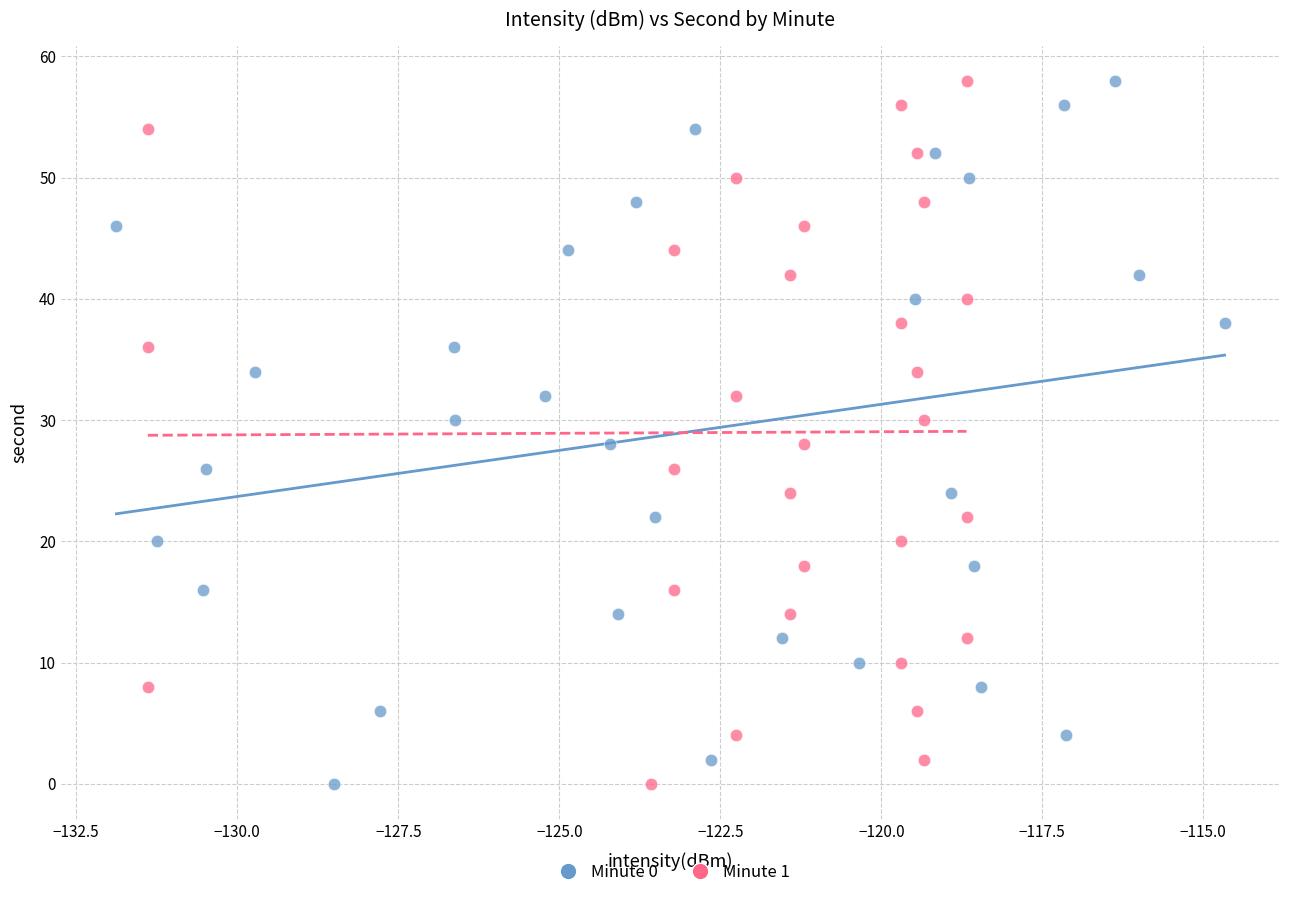

What are all the series names shown in the legend?

Minute 0, Minute 1